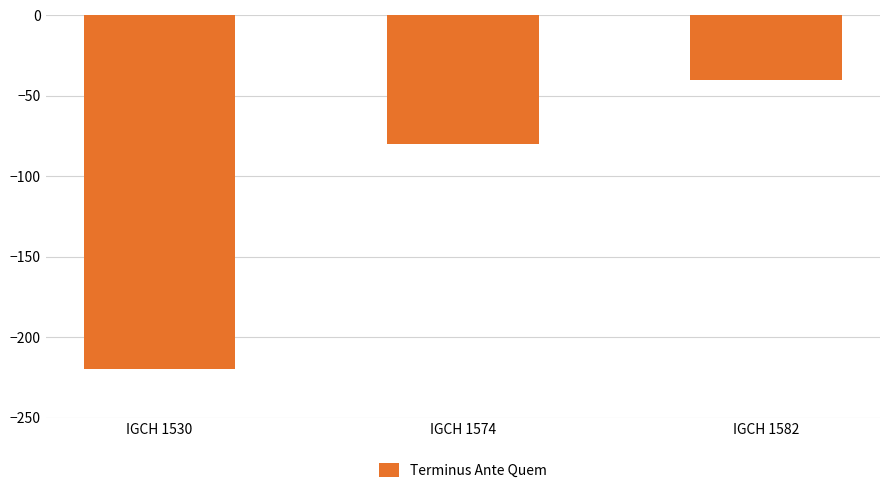

Count the values in the range -220 to -40.

3